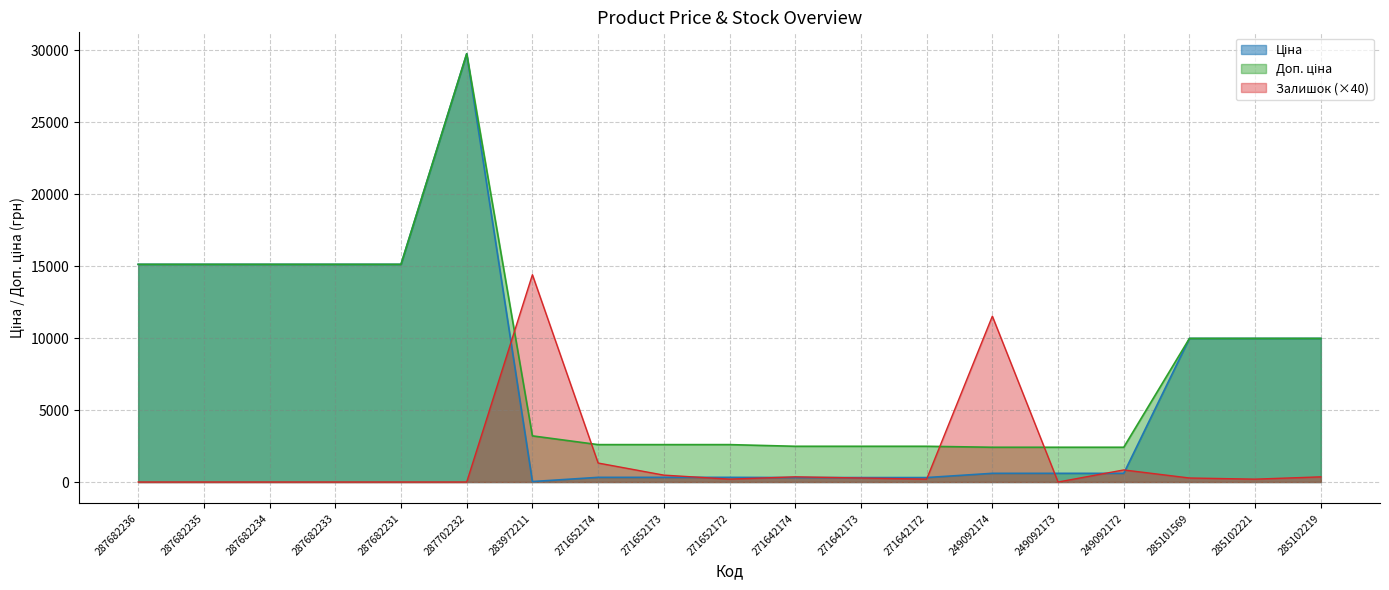

Rank the series at 271642174 from lowest to highest value.

Ціна, Залишок, Доп. ціна